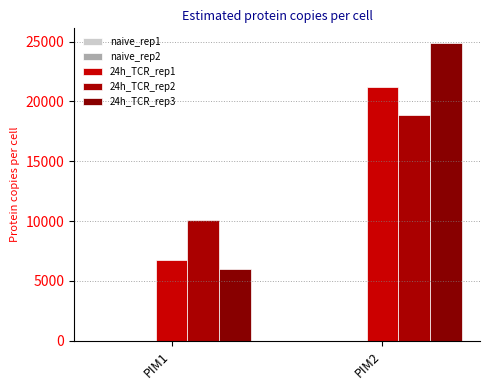

Which category has the highest value in the 24h_TCR_rep2 series?

PIM2